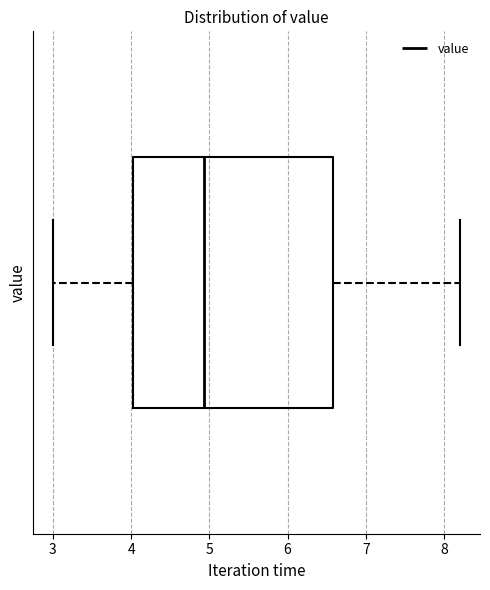

Where does the right whisker of the box end on the x-axis? The values are not printed on the chart, so give them approximately, as read against the axis.

8.2